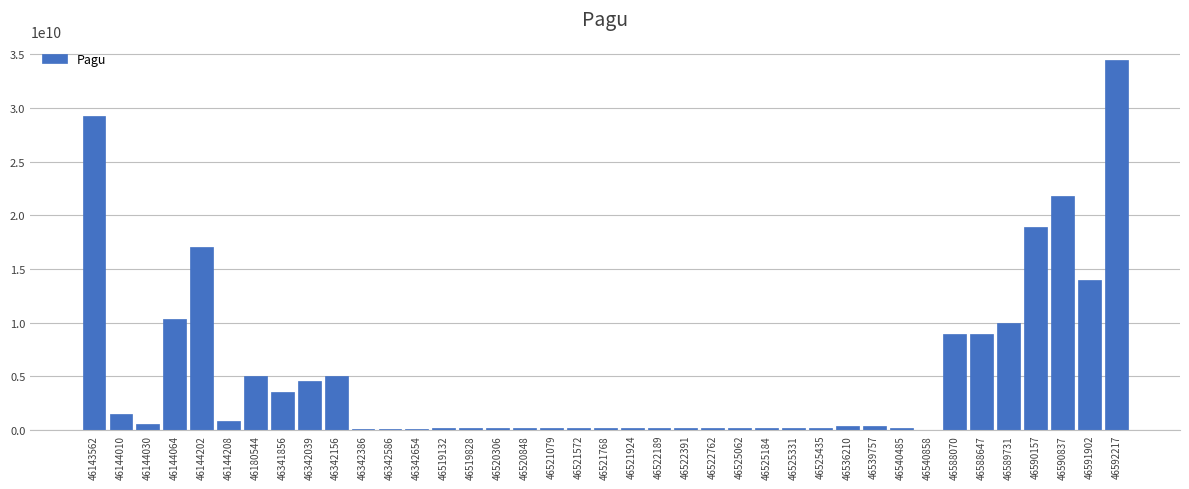

What is the greatest value displayed?

34435500000